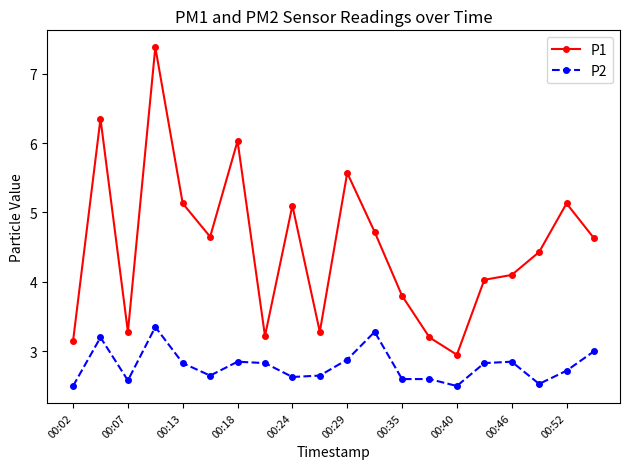

What is the value of the P2 point at the 18th from the left?

2.5